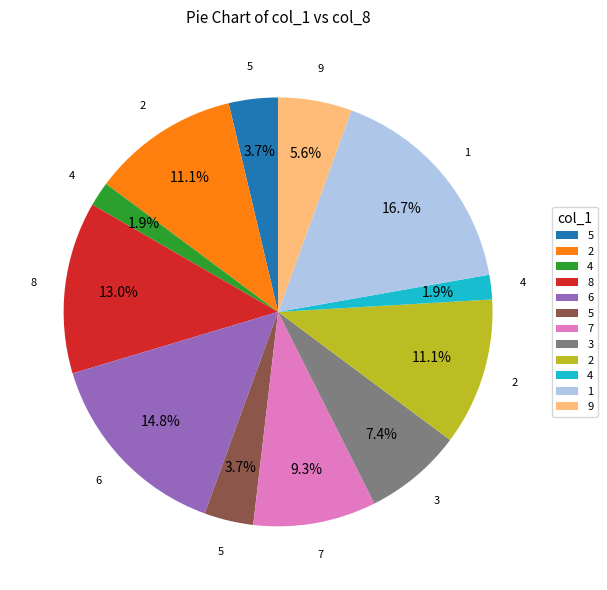

Is there a majority slice in this chart?

No